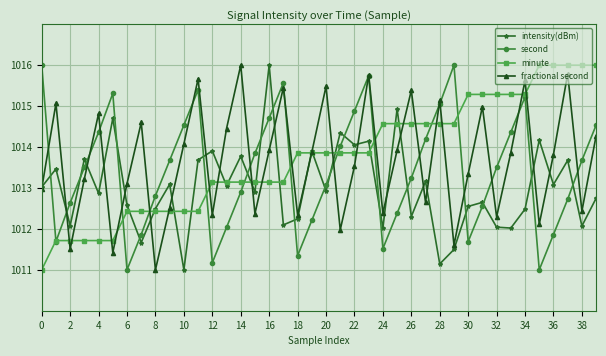

What is the value of the second point at the 7th from the left?

1011.0